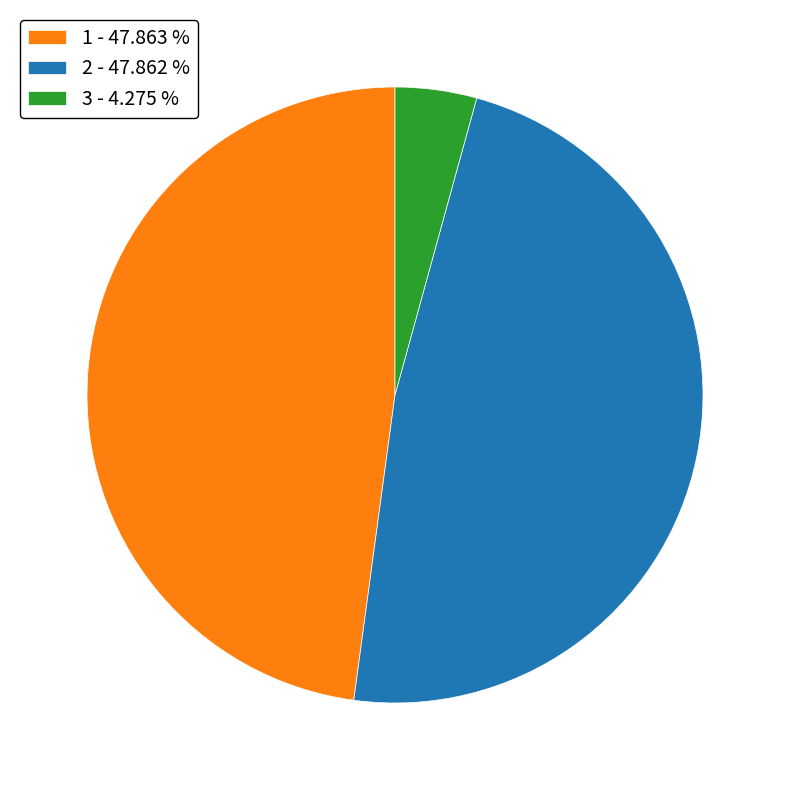

Between 1 - 47.863 % and 3 - 4.275 %, which is larger?

1 - 47.863 %